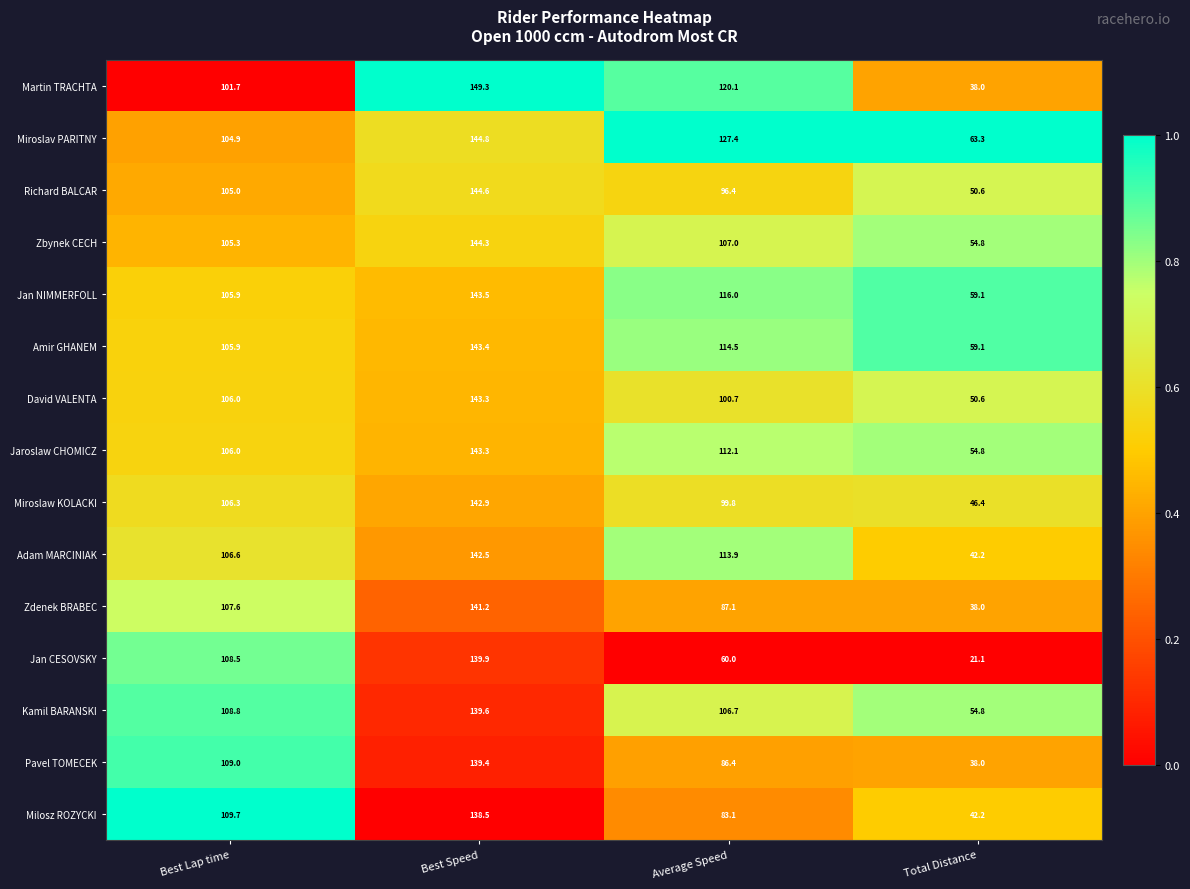

List the labels in order of Pavel TOMECEK value, smallest first.

Total Distance, Average Speed, Best Lap time, Best Speed